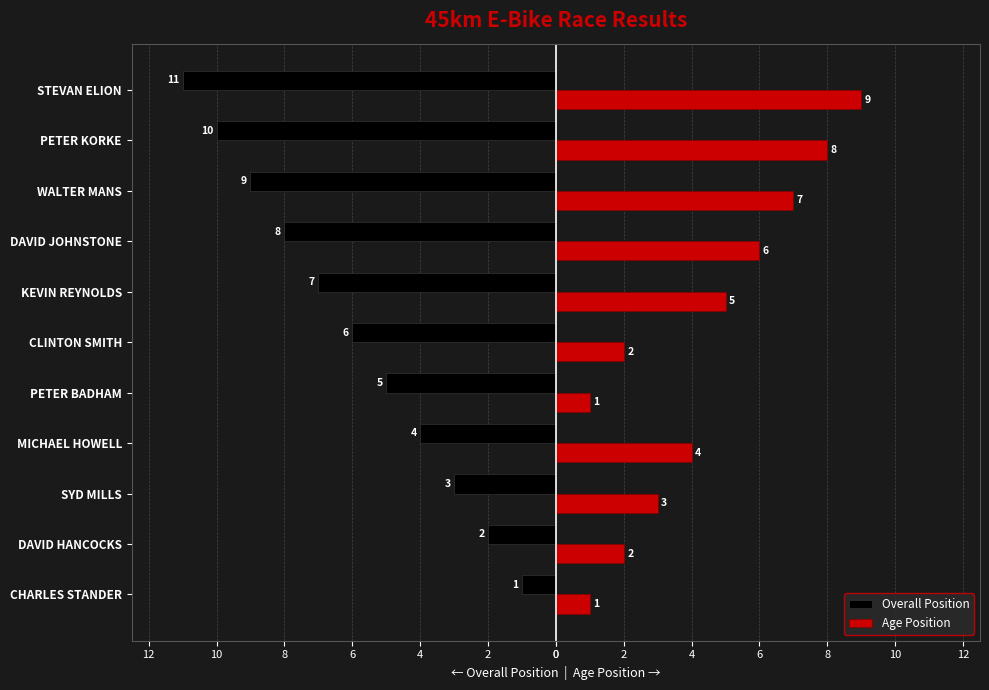

What are all the series names shown in the legend?

Overall Position, Age Position